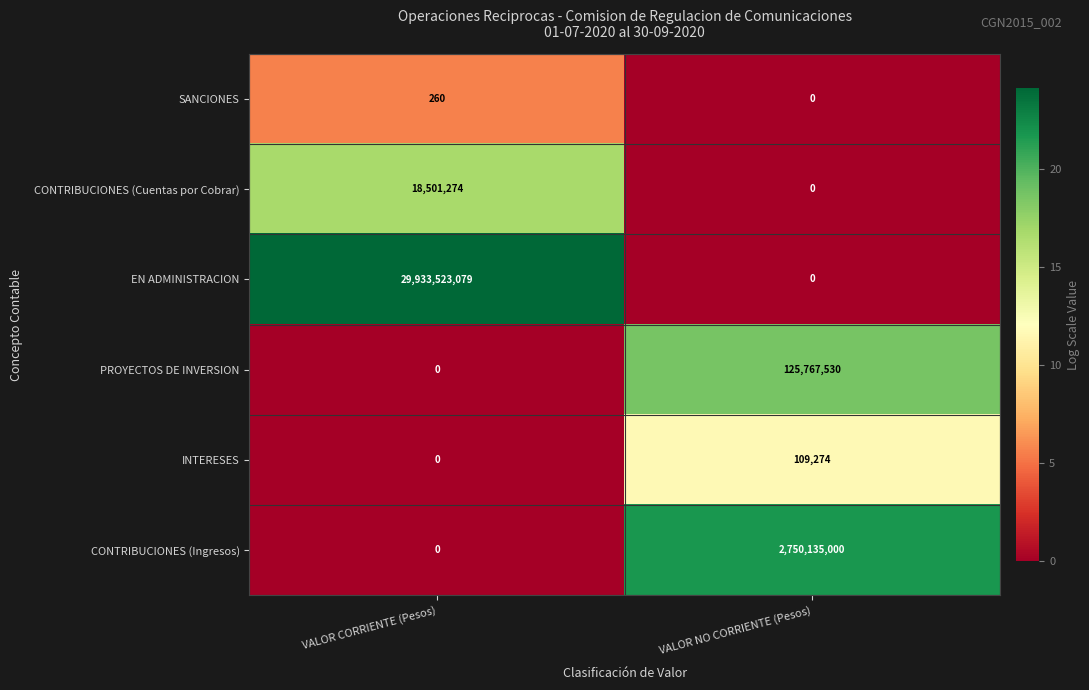

Reading left to right, extract all data points from this chart.

SANCIONES: 260	0
CONTRIBUCIONES (Cuentas por Cobrar): 18501274	0
EN ADMINISTRACION: 29933523079	0
PROYECTOS DE INVERSION: 0	125767530
INTERESES: 0	109274
CONTRIBUCIONES (Ingresos): 0	2750135000